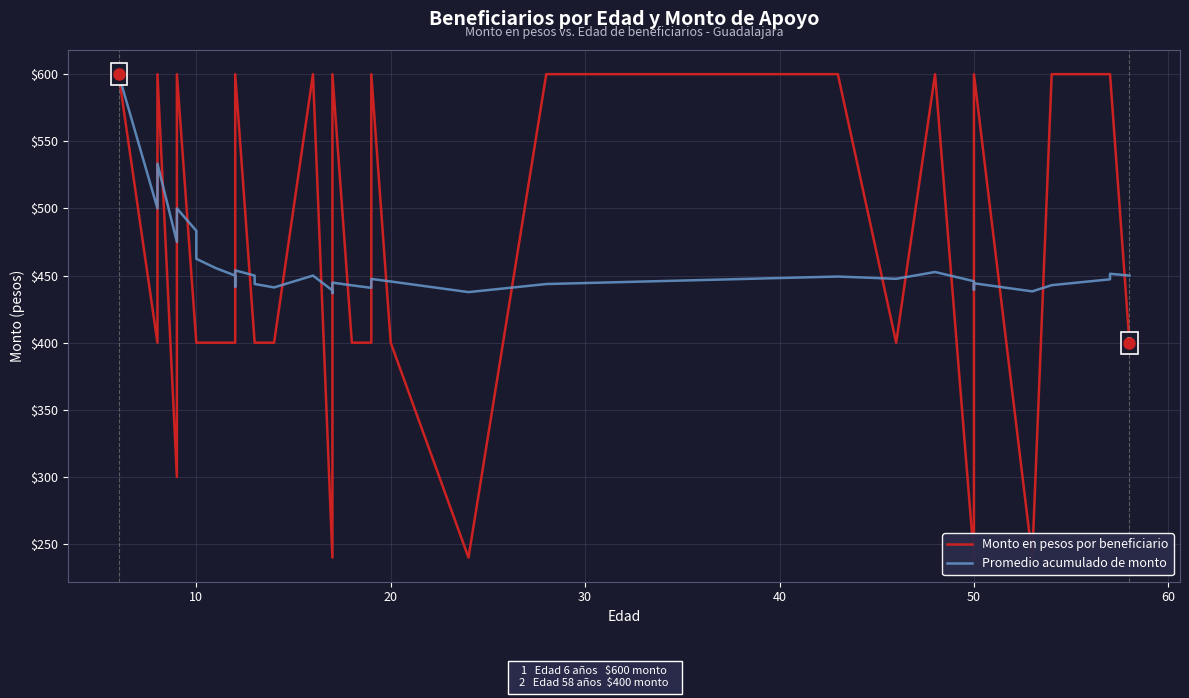

What is the value of the Monto en pesos por beneficiario point at the 19th from the left?

240.0